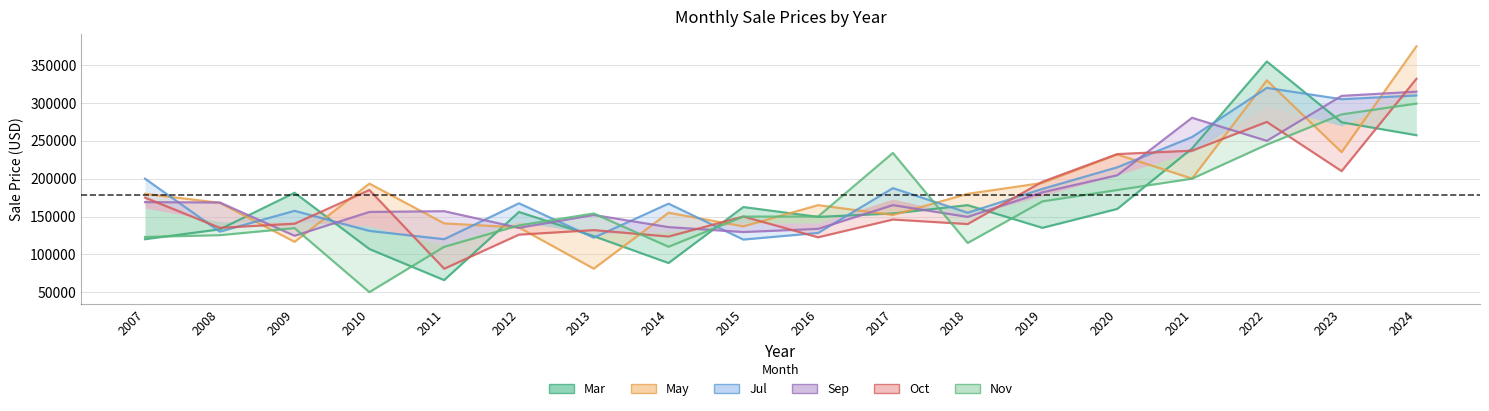

Between 2010 and 2023, which is larger?

2023